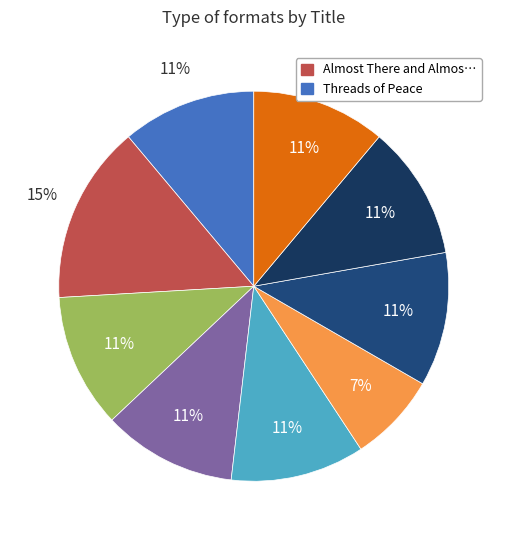

What is the largest slice in the pie chart?

Almost There and Almost Not